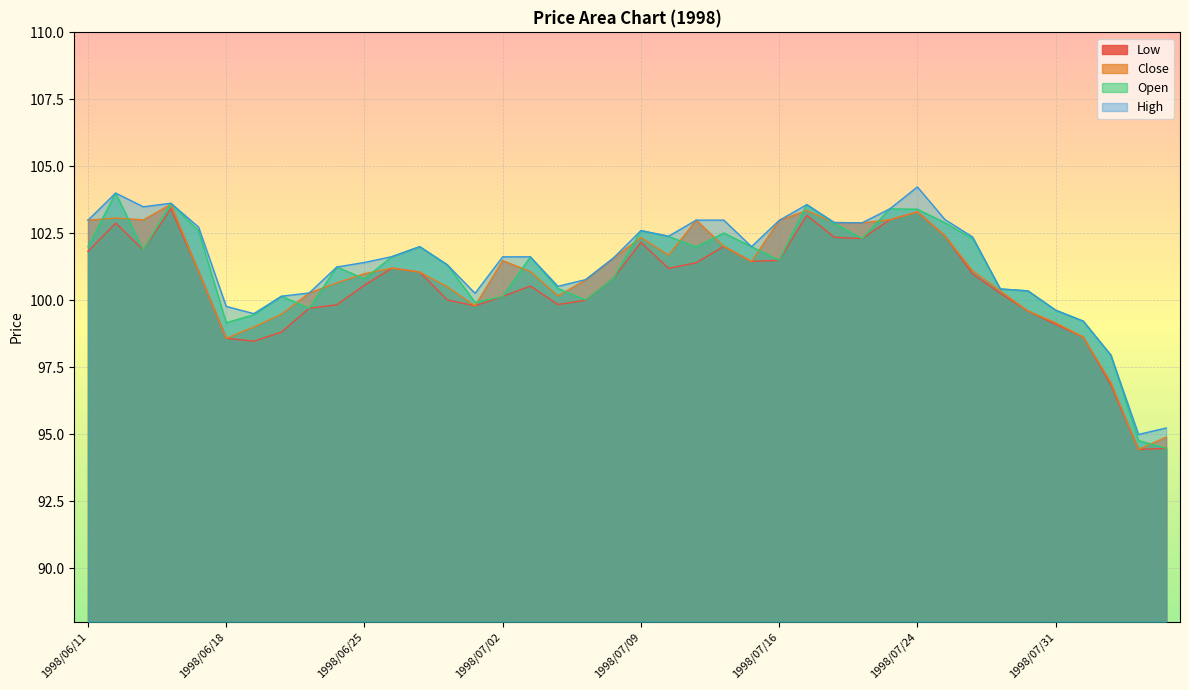

At which category does the chart reach its peak across all series?

1998/07/24